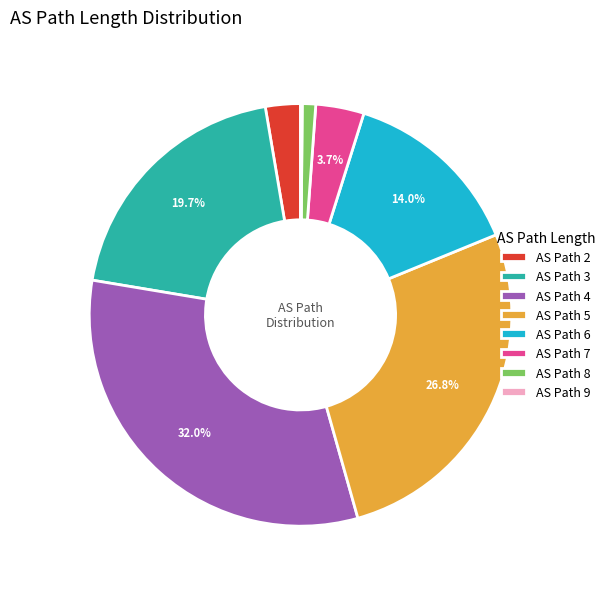

What is the largest slice in the pie chart?

AS Path 4